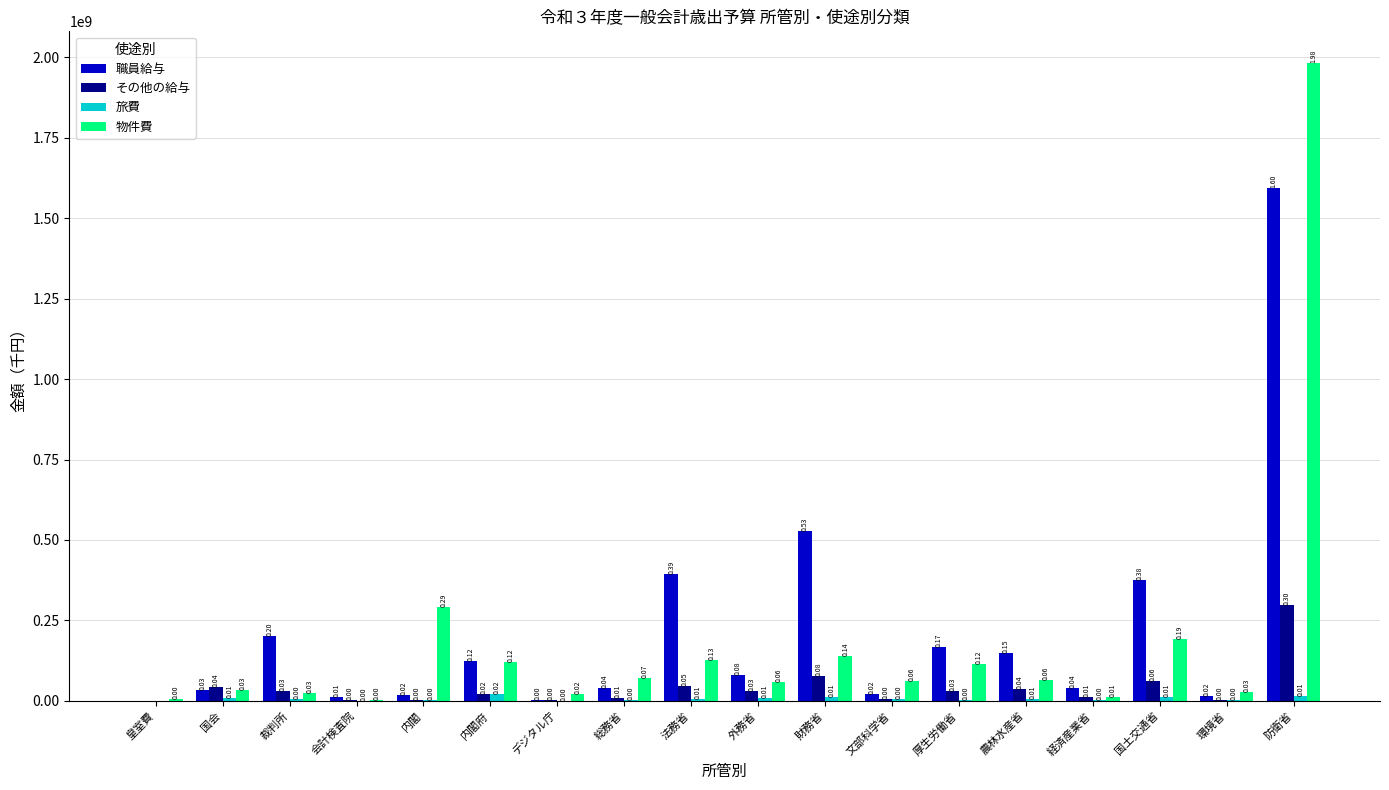

Between 財務省 and 文部科学省, which series saw the biggest shift?

職員給与